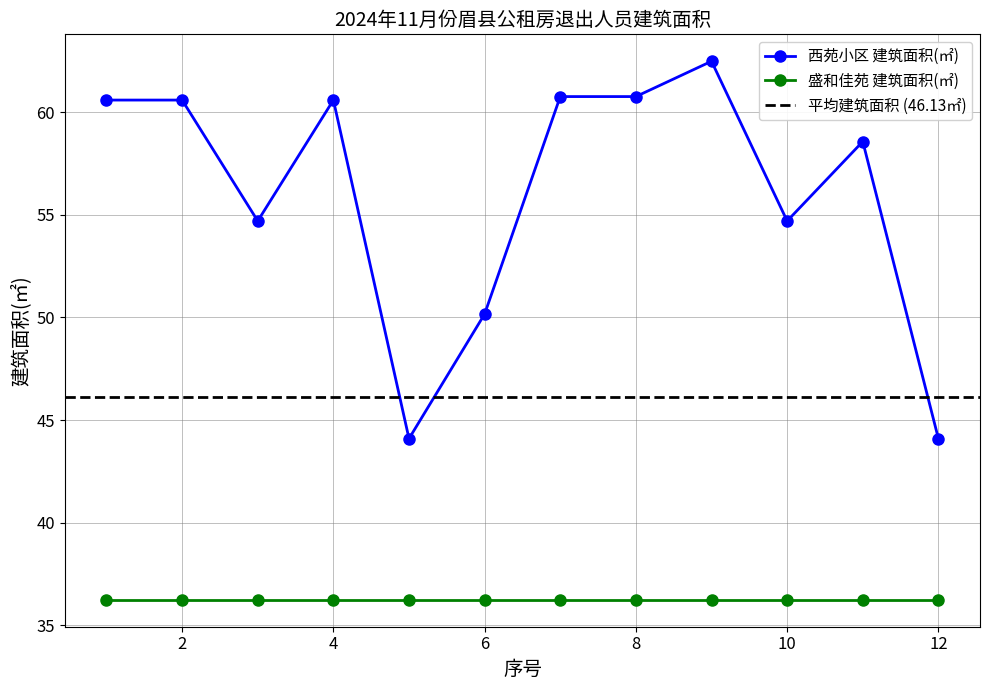

Between 3 and 2, which is larger?

2